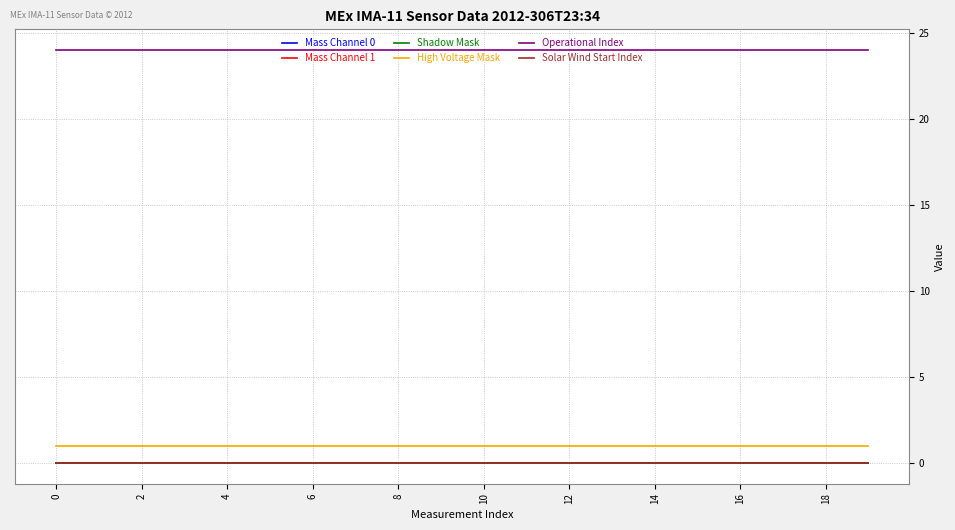

Is this an area chart (filled region under the line)?

No